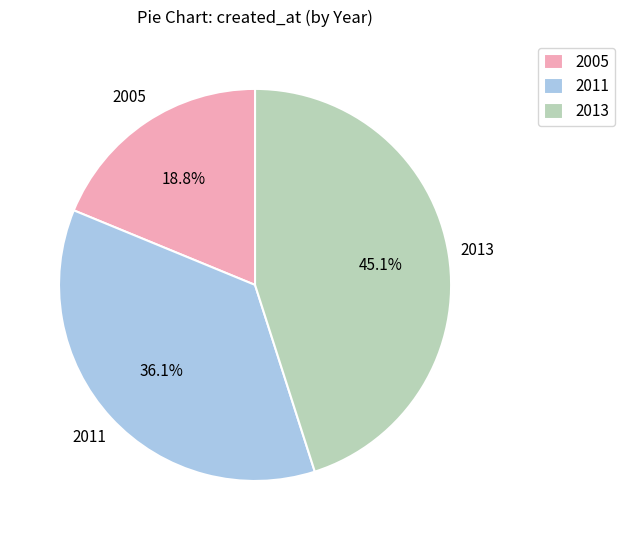

What is the smallest slice in the pie chart?

2005